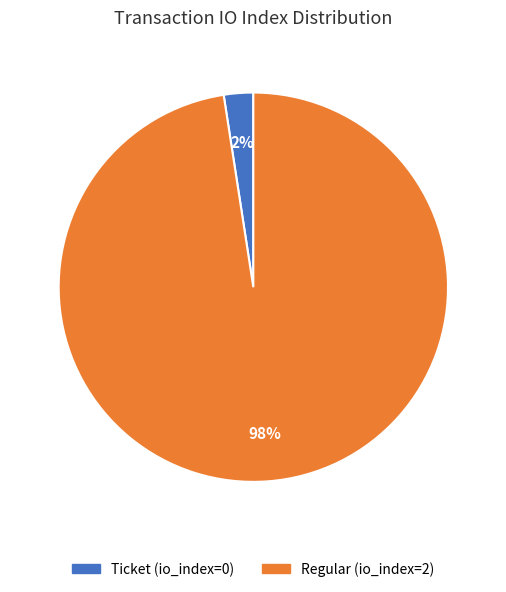

Does Regular (io_index=2) account for over 50% of the chart?

Yes